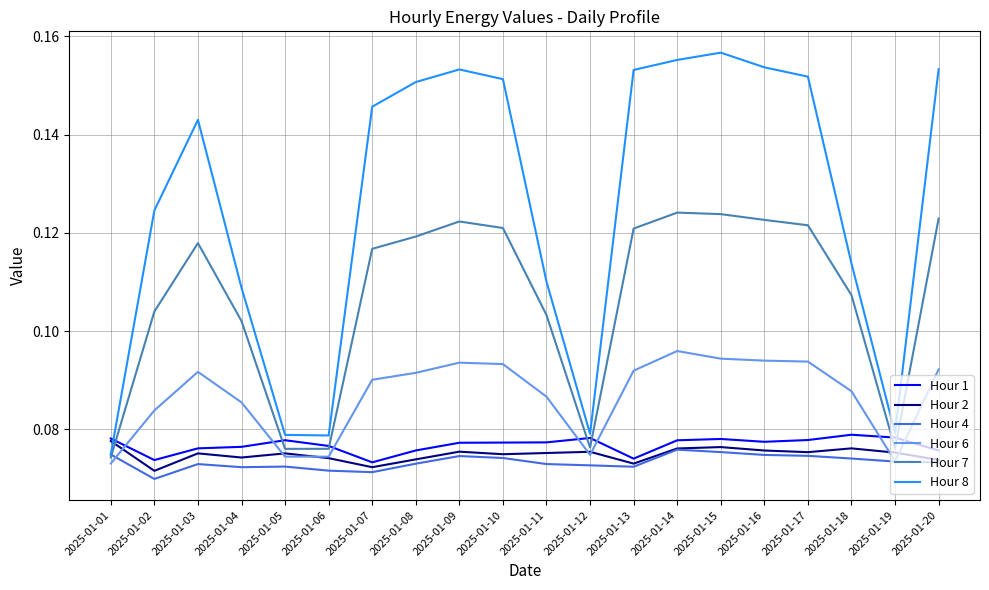

What is the total value across all series at 2025-01-11?

0.5